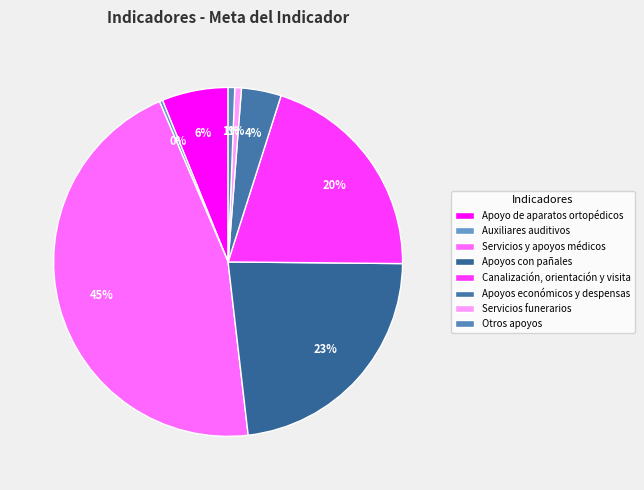

Rank the categories by value from highest to lowest.

Servicios y apoyos médicos, Apoyos con pañales, Canalización, orientación y visita, Apoyo de aparatos ortopédicos, Apoyos económicos y despensas, Servicios funerarios, Otros apoyos, Auxiliares auditivos